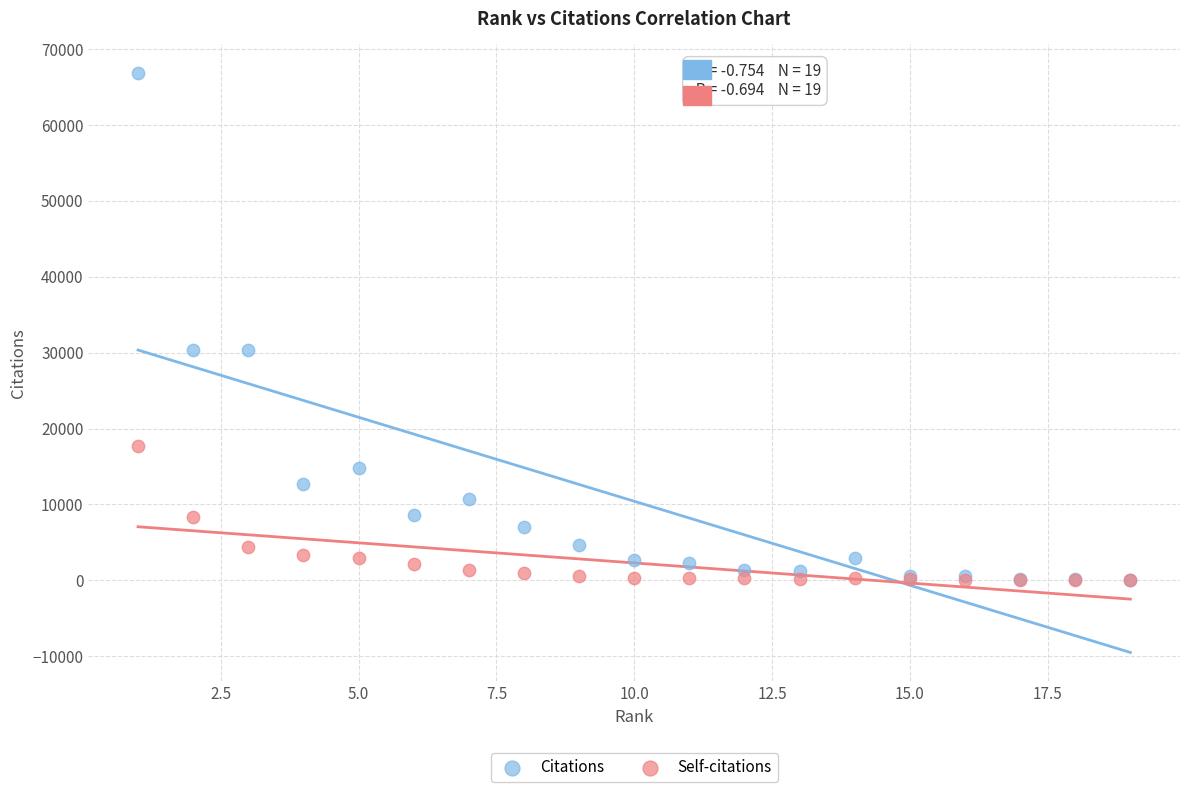

What are all the series names shown in the legend?

Citations, Self-citations